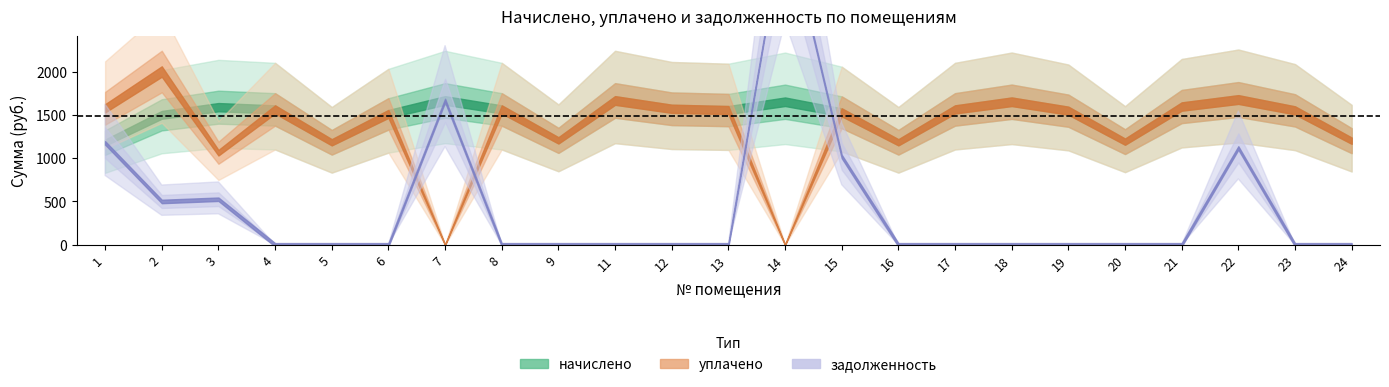

What is the difference between the уплачено values at 4 and 18?

88.5